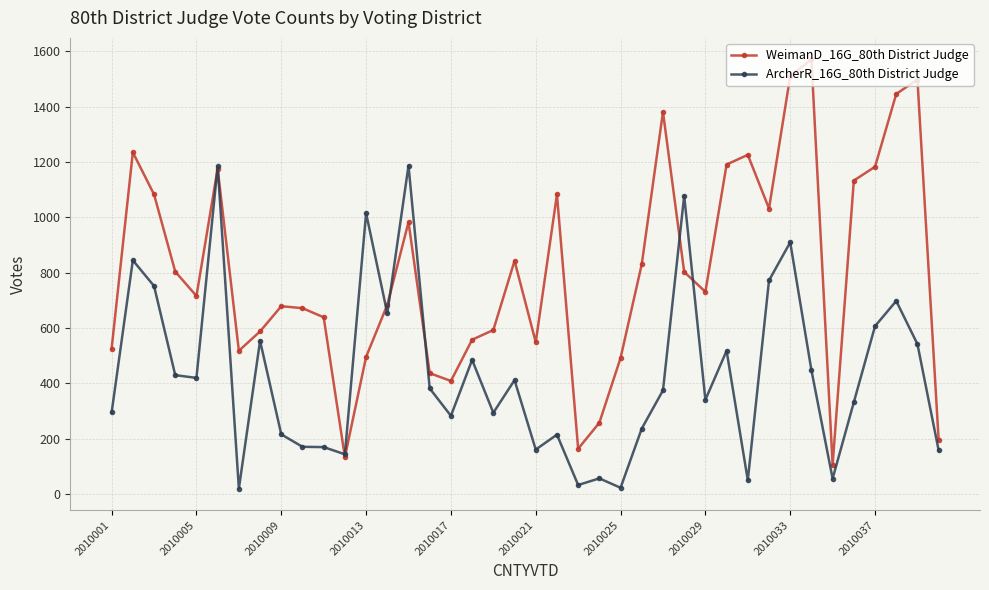

What is the maximum value shown in the chart?

1571